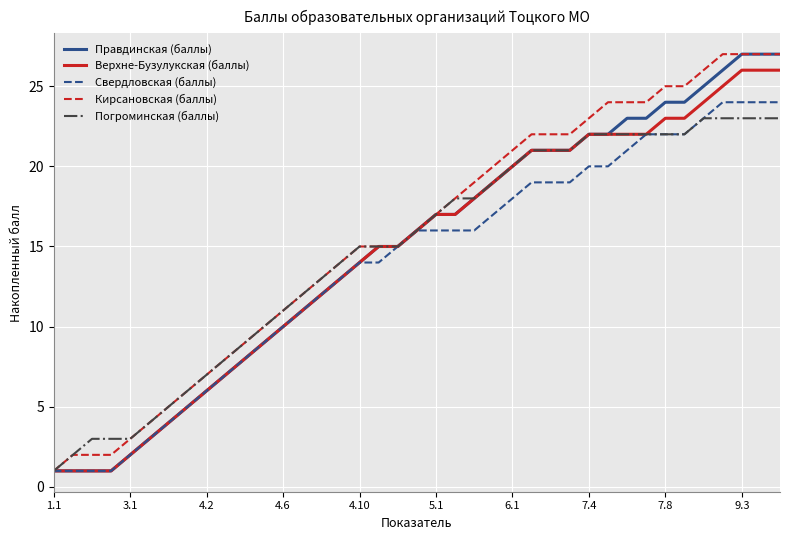

Reading right to left, what are all the values shown in this chart?

Правдинская (баллы): 27	27	27	26	25	24	24	23	23	22	22	21	21	21	20	19	18	17	17	16	15	15	14	13	12	11	10	9	8	7	6	5	4	3	2	1	1	1	1
Верхне-Бузулукская (баллы): 26	26	26	25	24	23	23	22	22	22	22	21	21	21	20	19	18	17	17	16	15	15	14	13	12	11	10	9	8	7	6	5	4	3	2	1	1	1	1
Свердловская (баллы): 24	24	24	24	23	22	22	22	21	20	20	19	19	19	18	17	16	16	16	16	15	14	14	13	12	11	10	9	8	7	6	5	4	3	2	1	1	1	1
Кирсановская (баллы): 27	27	27	27	26	25	25	24	24	24	23	22	22	22	21	20	19	18	17	16	15	15	15	14	13	12	11	10	9	8	7	6	5	4	3	2	2	2	1
Погроминская (баллы): 23	23	23	23	23	22	22	22	22	22	22	21	21	21	20	19	18	18	17	16	15	15	15	14	13	12	11	10	9	8	7	6	5	4	3	3	3	2	1